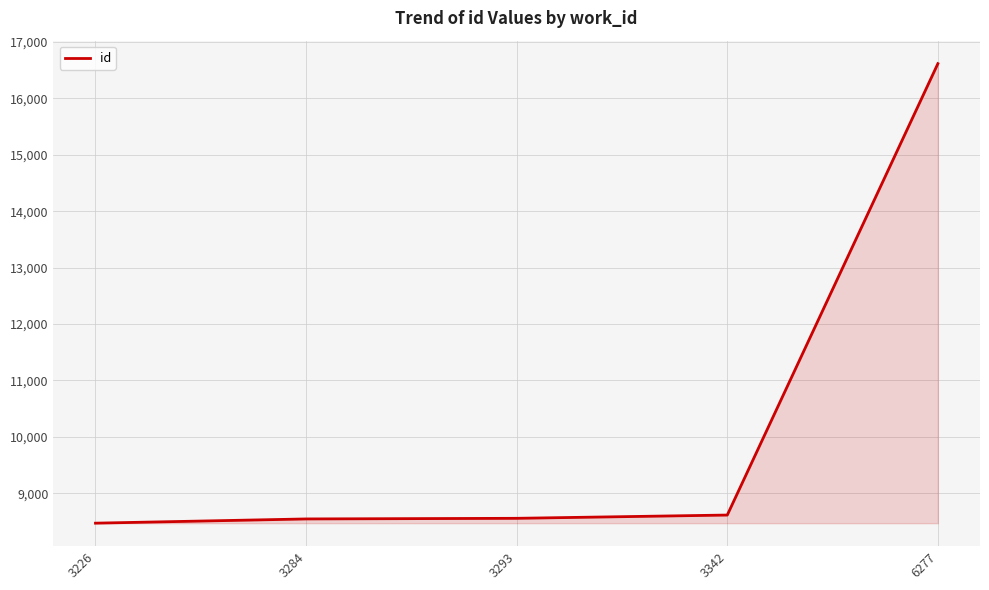

How many categories are shown in the chart?

5